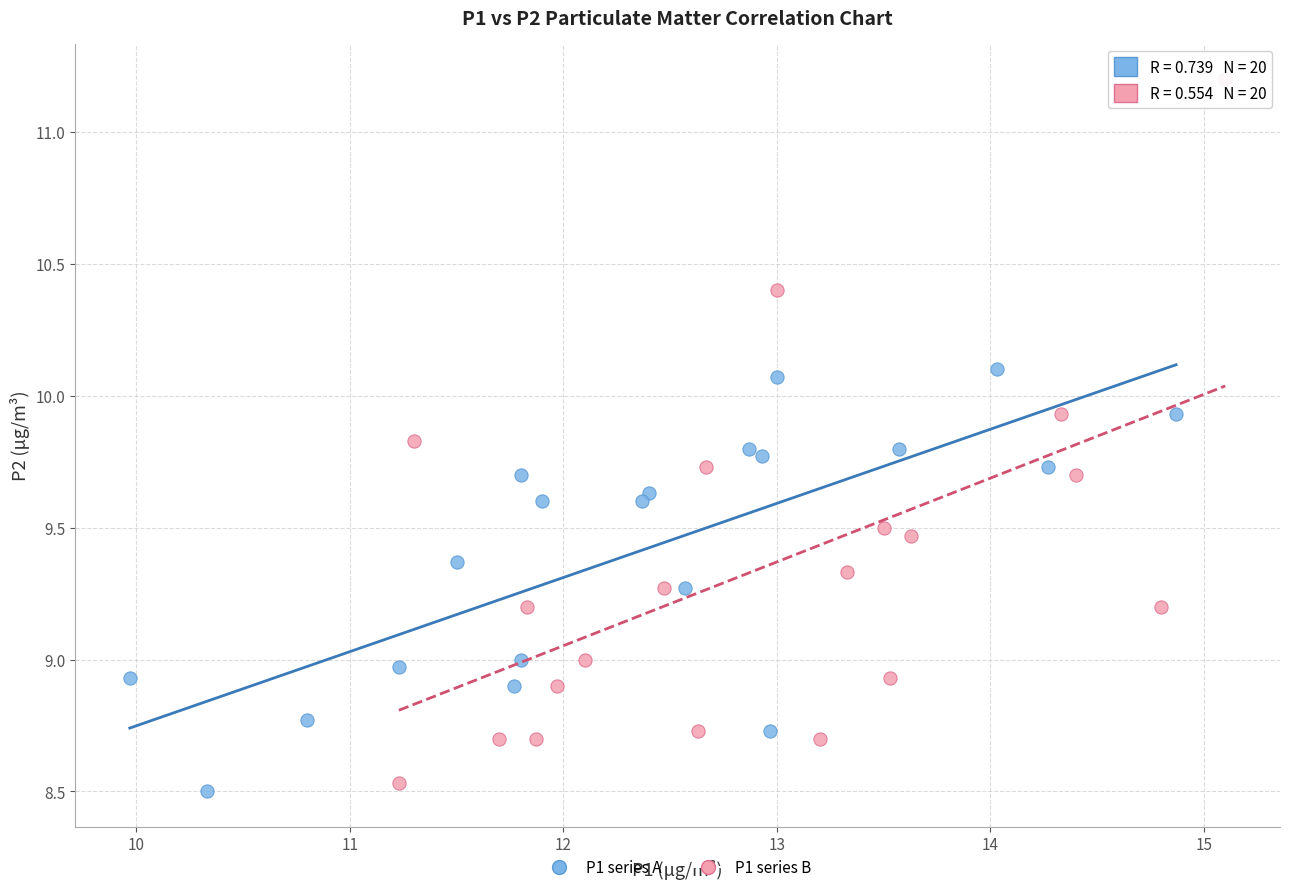

Which series reaches the minimum Y coordinate?

P1 series A